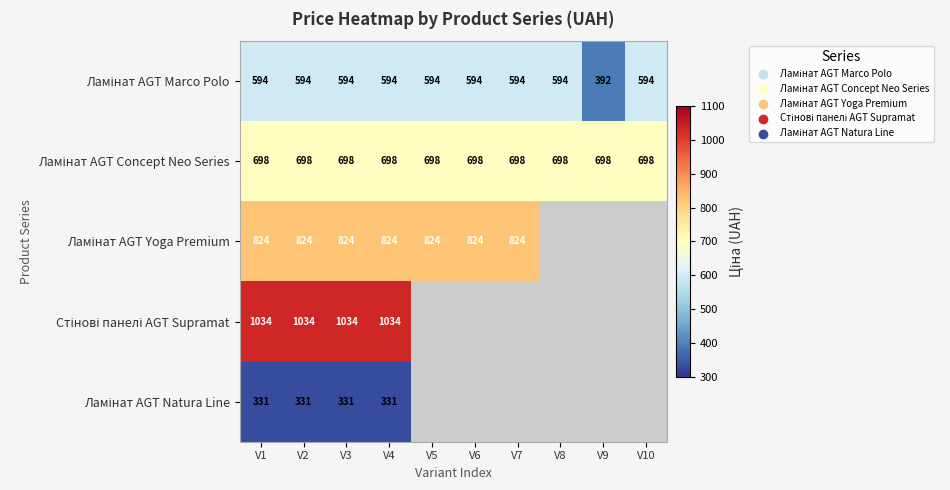

Between V9 and V7, which is larger?

V7